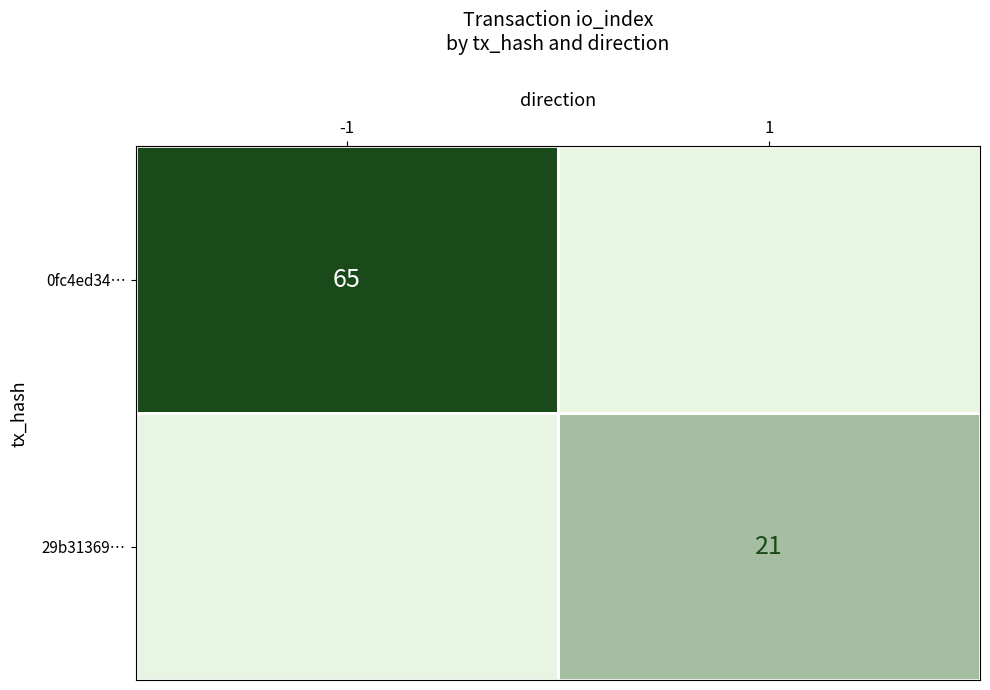

The value of 0fc4ed34… at -1 is 65. True or false?

True